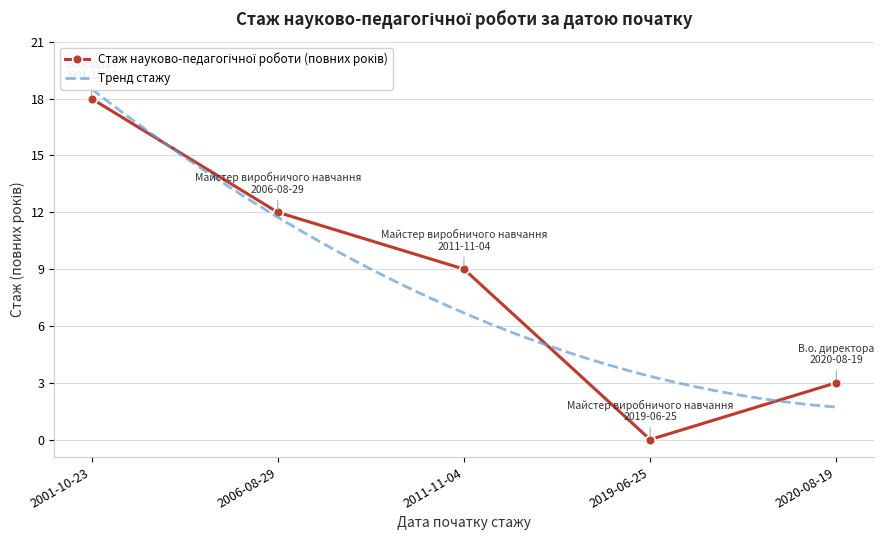

List the labels in order of value, smallest first.

2019-06-25, 2020-08-19, 2011-11-04, 2006-08-29, 2001-10-23